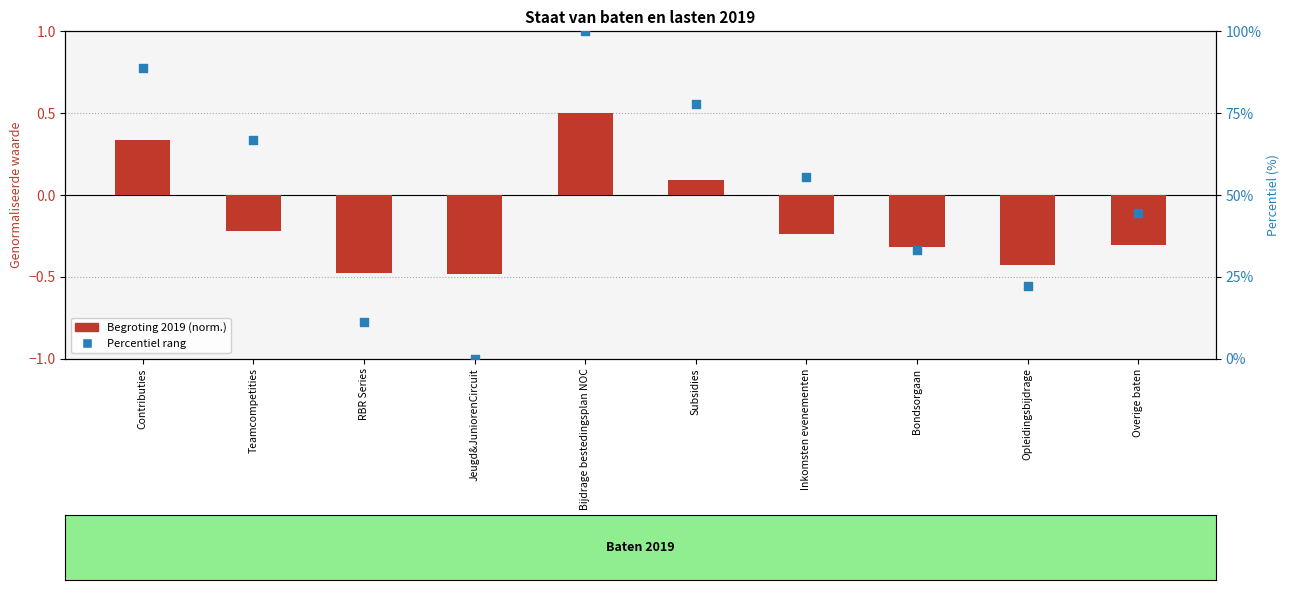

Is the value of Percentiel rang at RBR Series greater than the value of Begroting 2019 (norm.) at Subsidies?

Yes